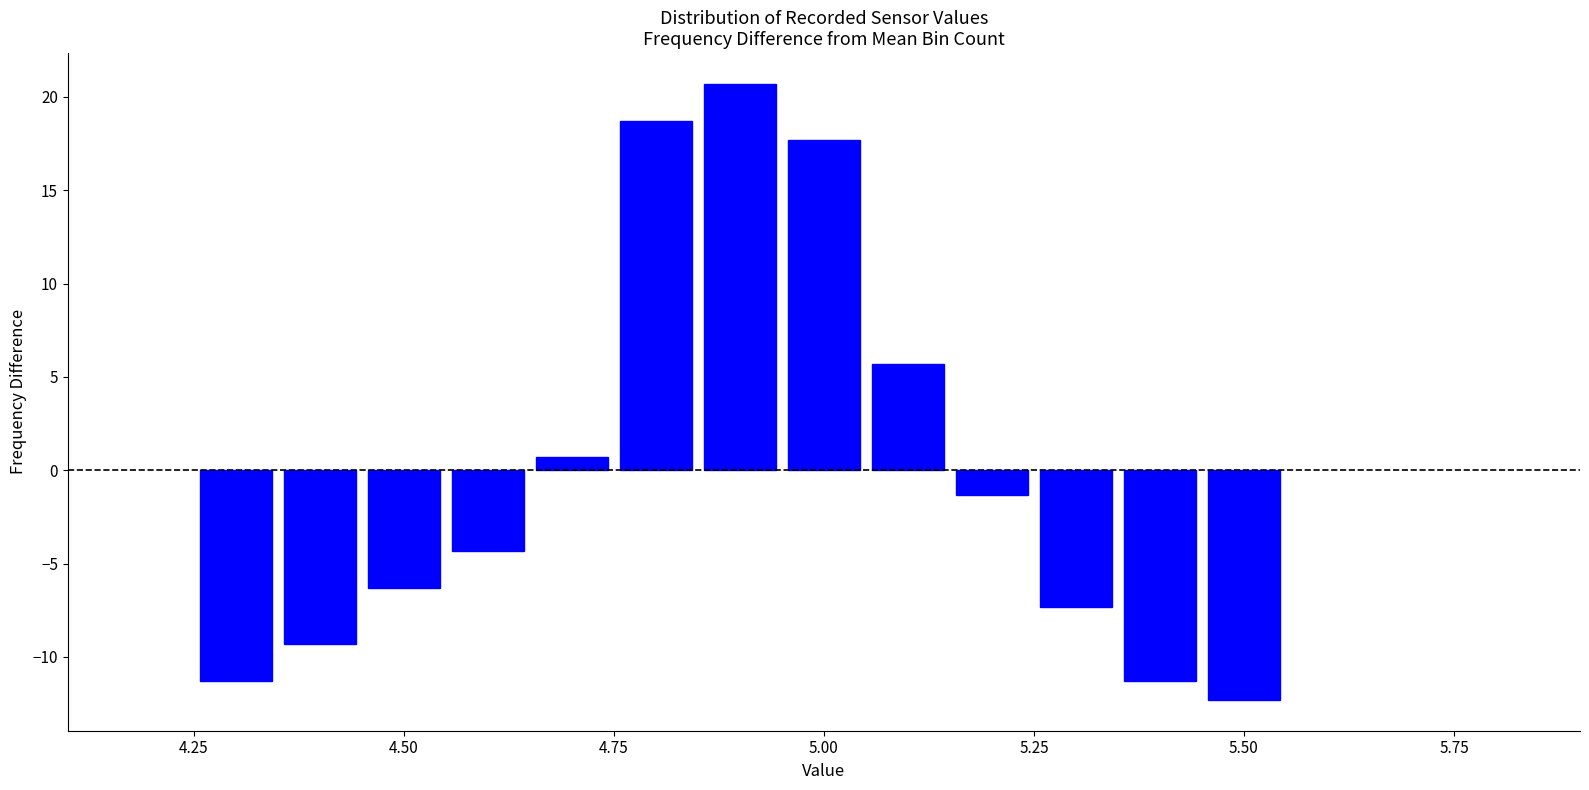

Read against the x-axis, roughly where is the centre of the tallest bar?

4.90